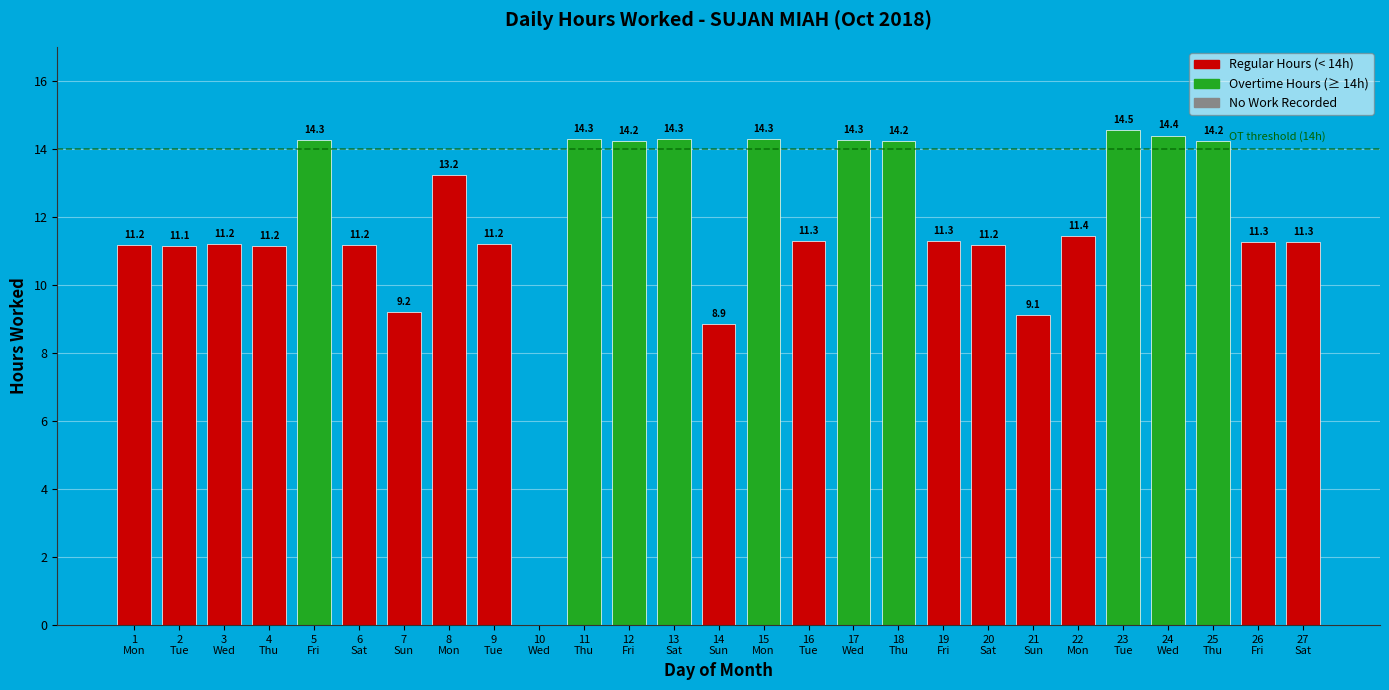

At which label is the value closest to 7?

14
Sun